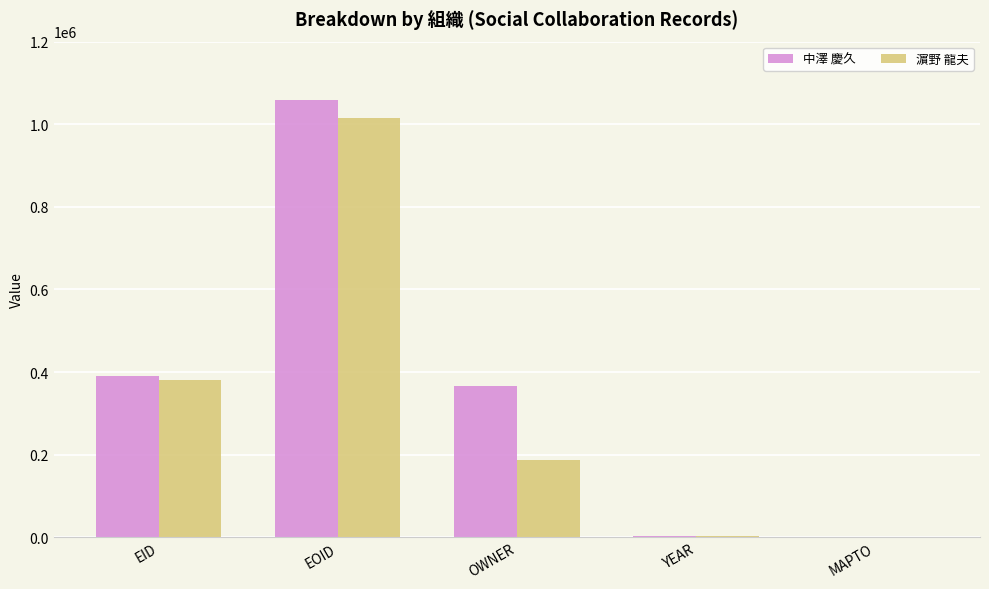

Is the value of 濵野 龍夫 at YEAR greater than the value of 中澤 慶久 at EID?

No